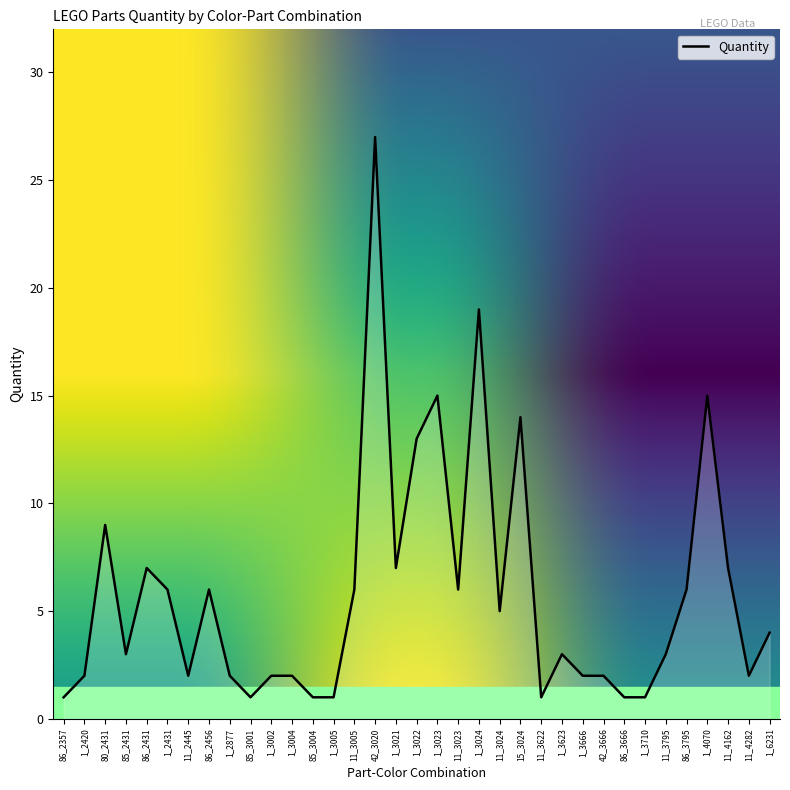

What is the maximum value shown in the chart?

27